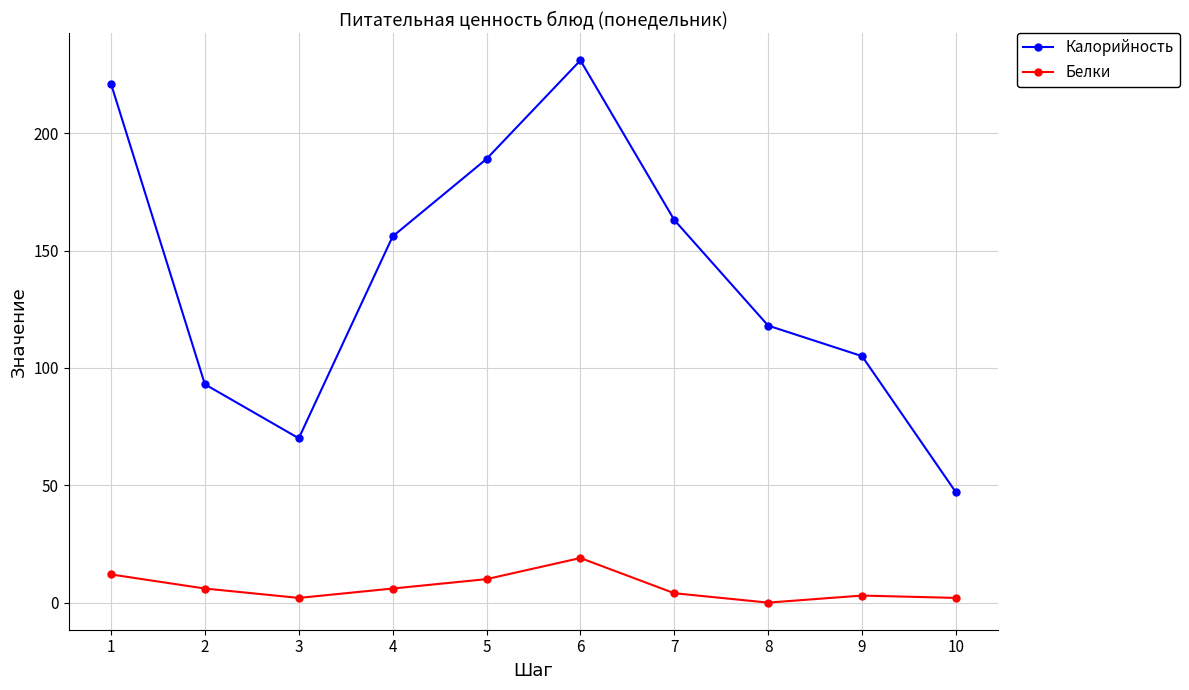

What is the value of the Калорийность point at the 9th from the left?

105